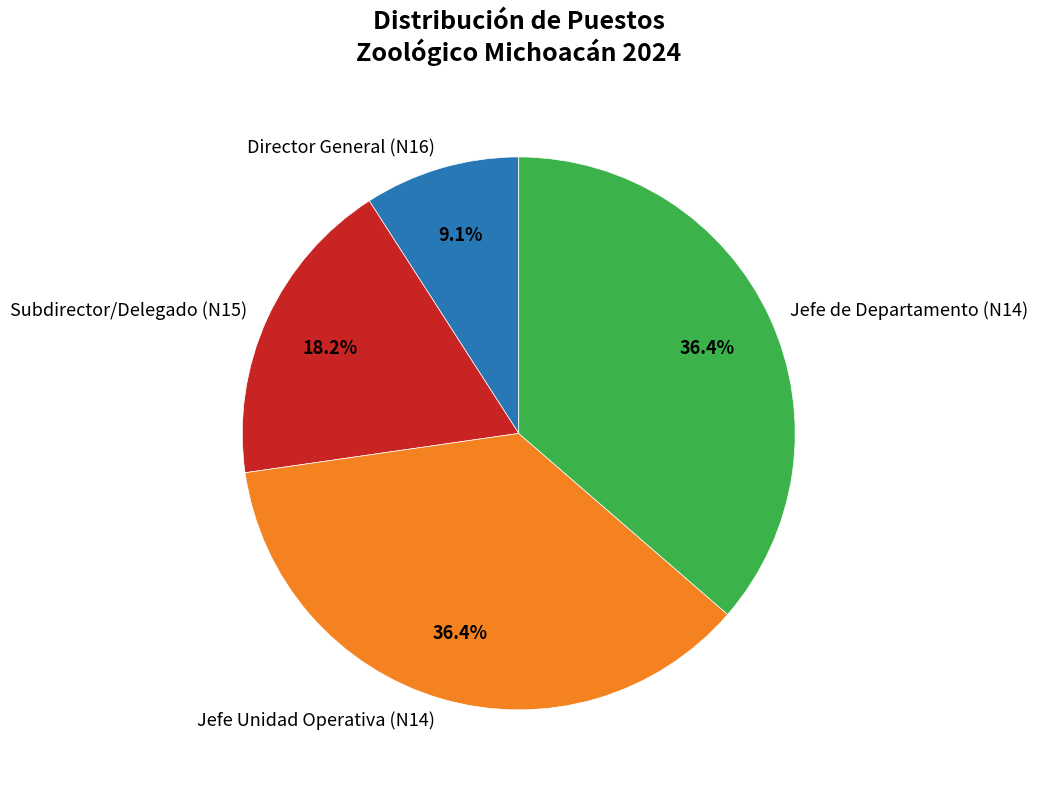

Which has a higher value, Jefe de Departamento (N14) or Director General (N16)?

Jefe de Departamento (N14)